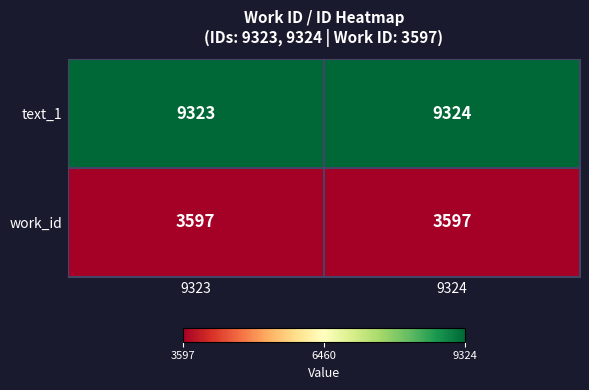

List the series in order of their overall mean, highest first.

text_1, work_id